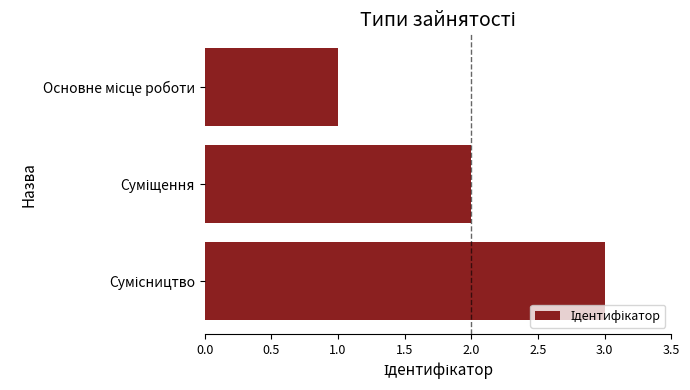

What is the difference between the maximum and minimum values?

2